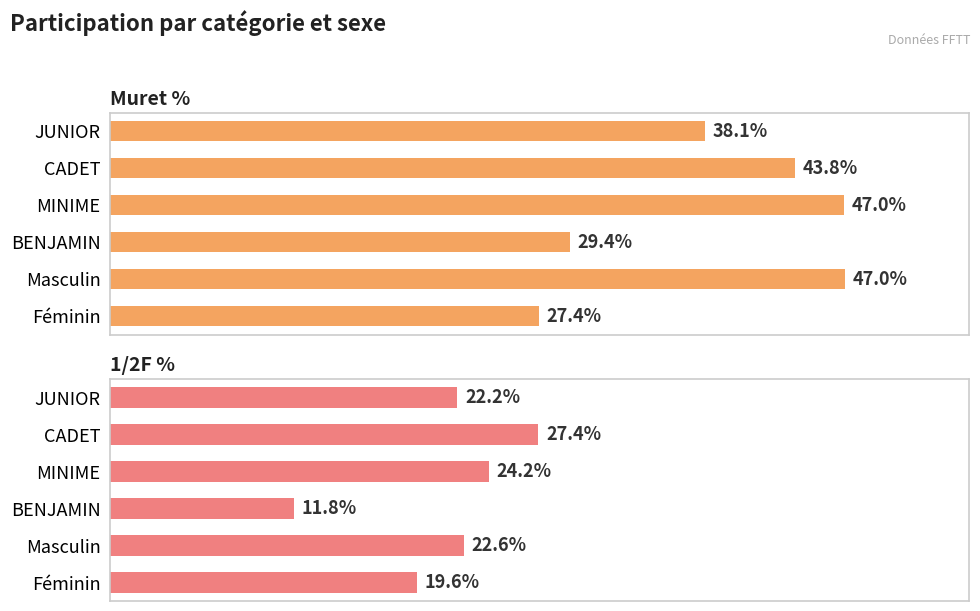

Which series has the largest total across all categories?

Muret %